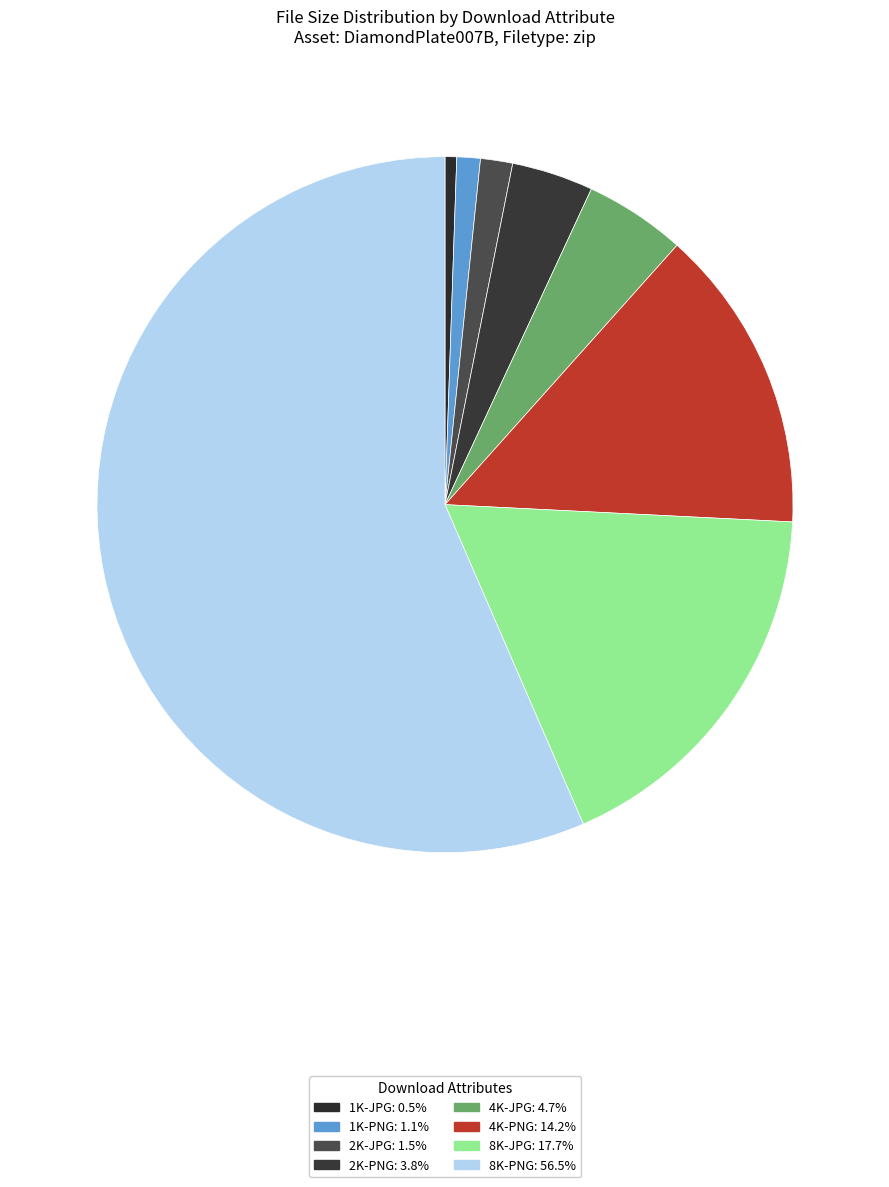

How many slices are in this pie chart?

8